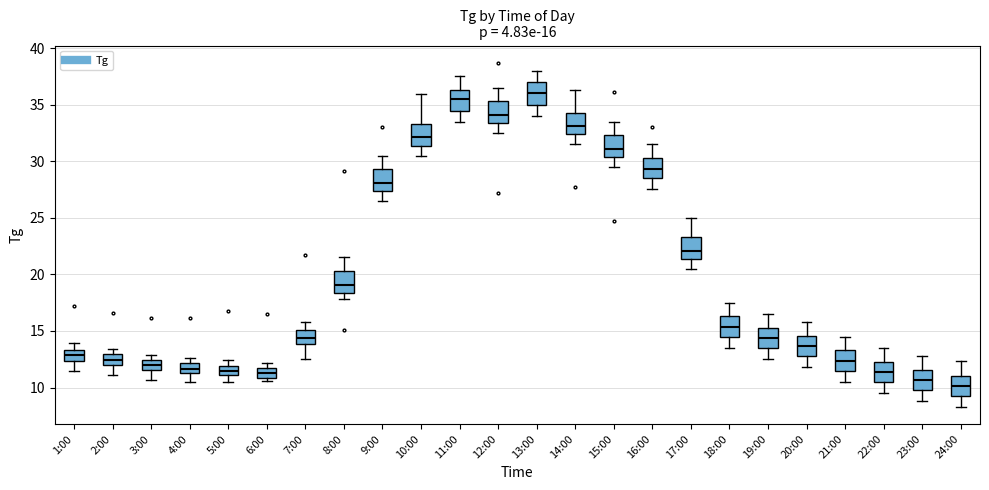

Which box's median line is the highest?

13:00